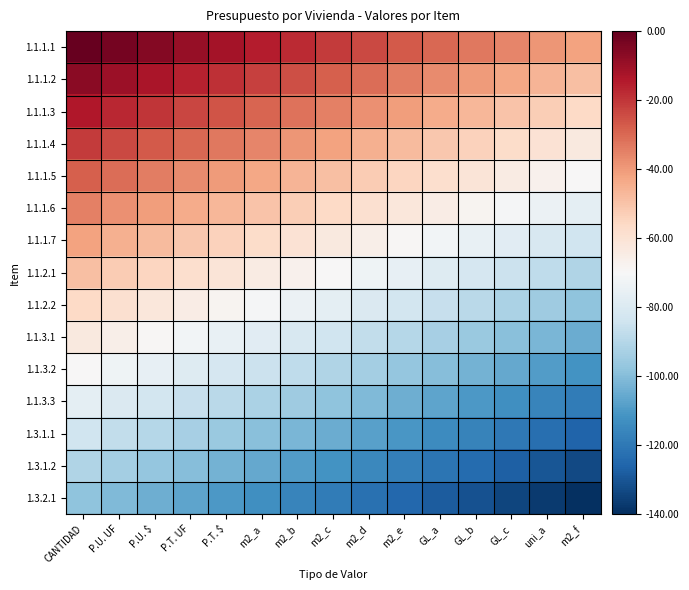

What is the spread (max minus min) of values at m2_a?

98